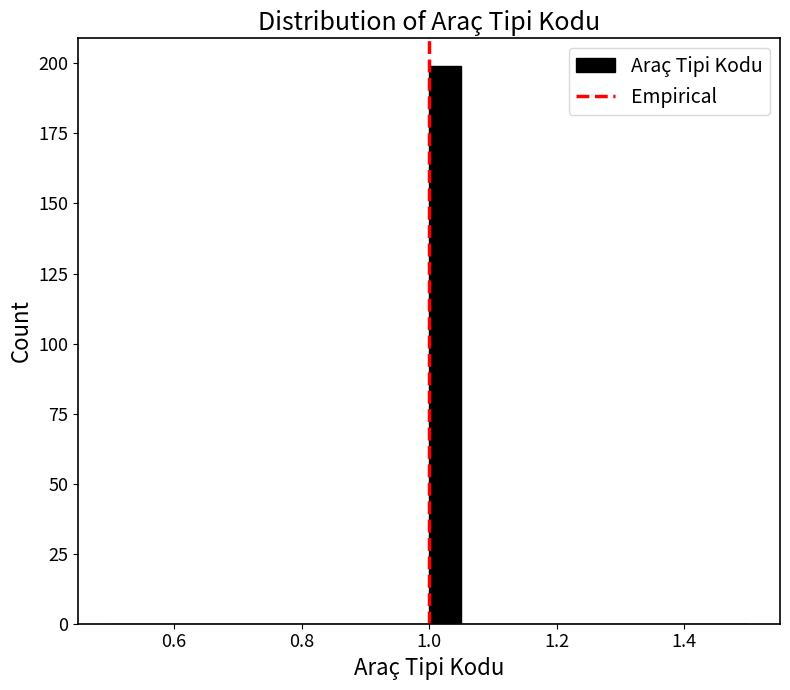

Read against the x-axis, roughly where is the centre of the tallest bar?

1.02